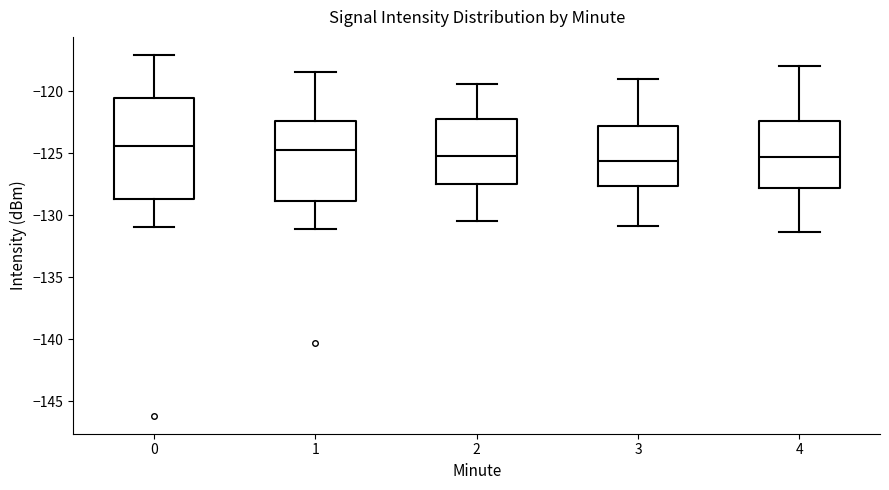

Reading left to right, read every box against the y-axis: the position of its median line, the range the box covers, and the ends of its whiskers. The values are not printed on the chart, so give them approximately, as read against the axis.

0: median -124.5, box -128.5 to -120.5, whiskers -131.0 to -117.0
1: median -124.5, box -129.0 to -122.5, whiskers -131.0 to -118.5
2: median -125.0, box -127.5 to -122.5, whiskers -130.5 to -119.5
3: median -125.5, box -127.5 to -123.0, whiskers -131.0 to -119.0
4: median -125.5, box -128.0 to -122.5, whiskers -131.5 to -118.0